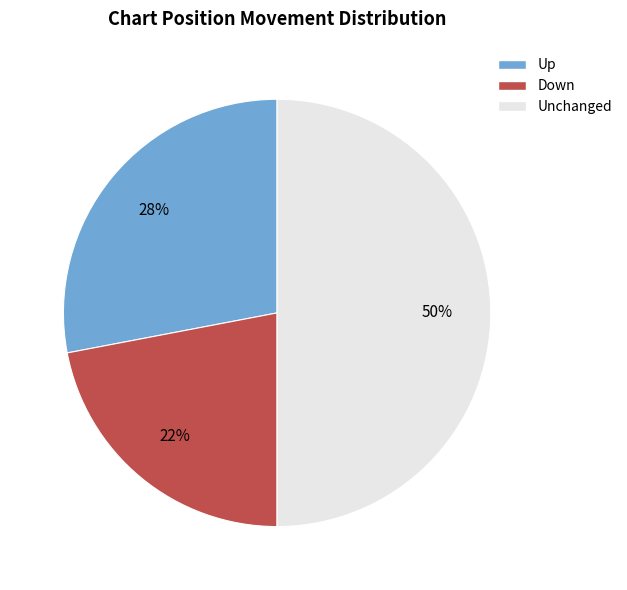

To the nearest percent, what is the average slice percentage?

33%